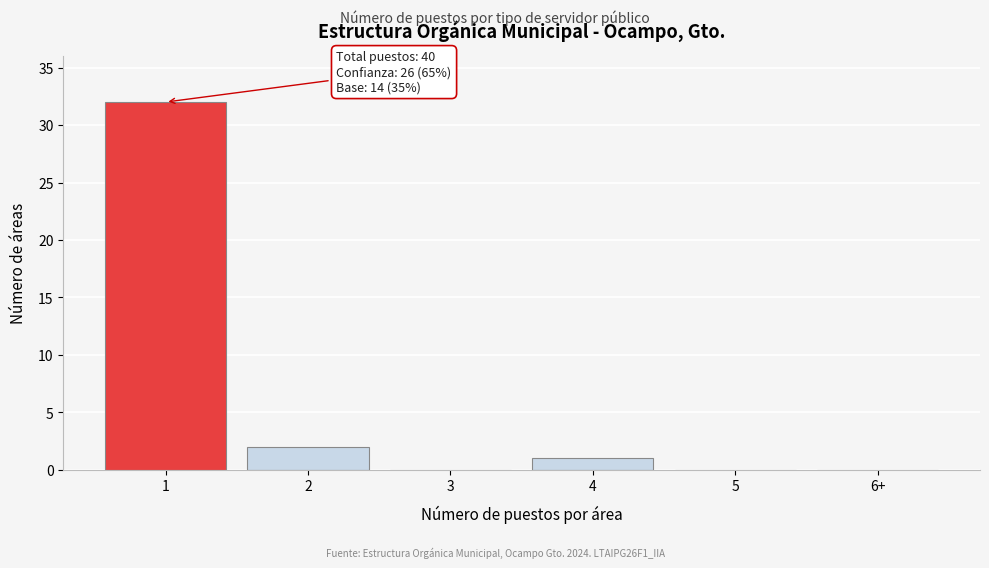

Reading left to right, extract all data points from this chart.

1=32	2=2	3=0	4=1	5=0	6+=0